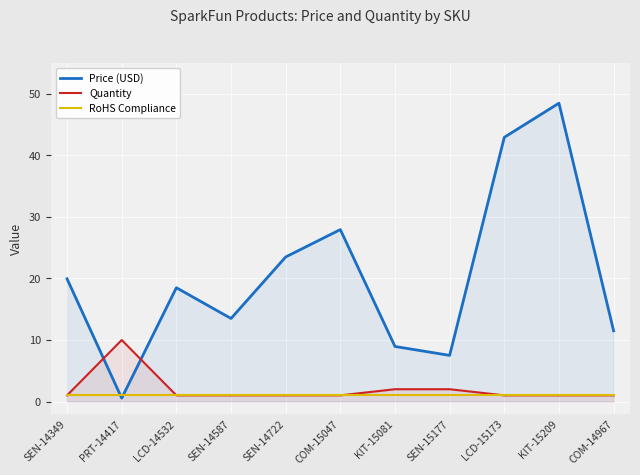

What position from the left is LCD-14532?

3